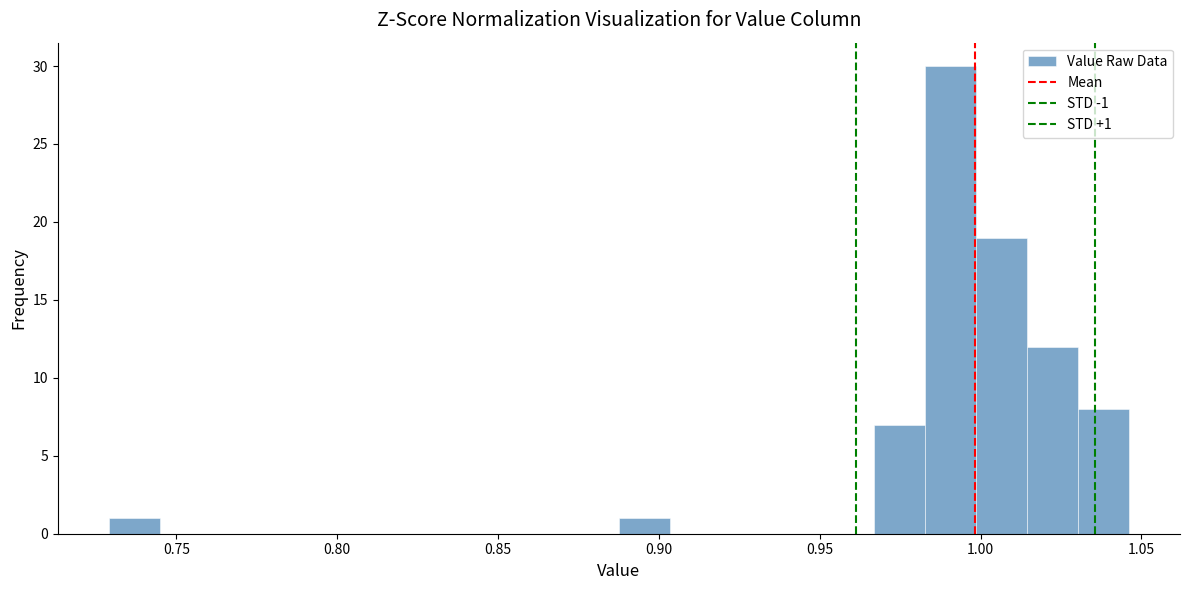

Read against the x-axis, roughly where is the centre of the tallest bar?

0.990